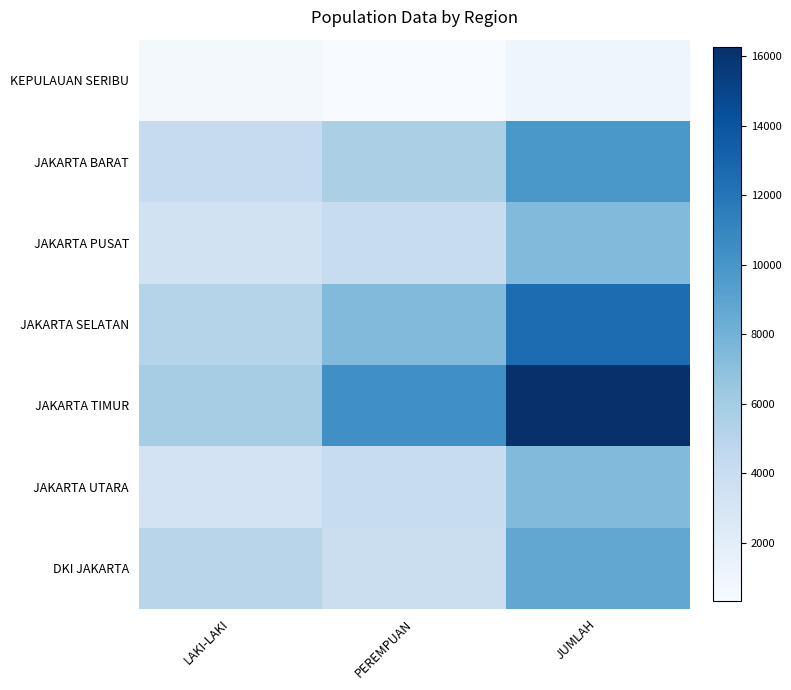

Reading left to right, transcribe all the data shown in this chart.

KEPULAUAN SERIBU: LAKI-LAKI=626	PEREMPUAN=324	JUMLAH=950
JAKARTA BARAT: LAKI-LAKI=4279	PEREMPUAN=5626	JUMLAH=9905
JAKARTA PUSAT: LAKI-LAKI=3331	PEREMPUAN=4066	JUMLAH=7397
JAKARTA SELATAN: LAKI-LAKI=5118	PEREMPUAN=7420	JUMLAH=12538
JAKARTA TIMUR: LAKI-LAKI=5899	PEREMPUAN=10373	JUMLAH=16272
JAKARTA UTARA: LAKI-LAKI=3238	PEREMPUAN=4131	JUMLAH=7369
DKI JAKARTA: LAKI-LAKI=4956	PEREMPUAN=3833	JUMLAH=8789